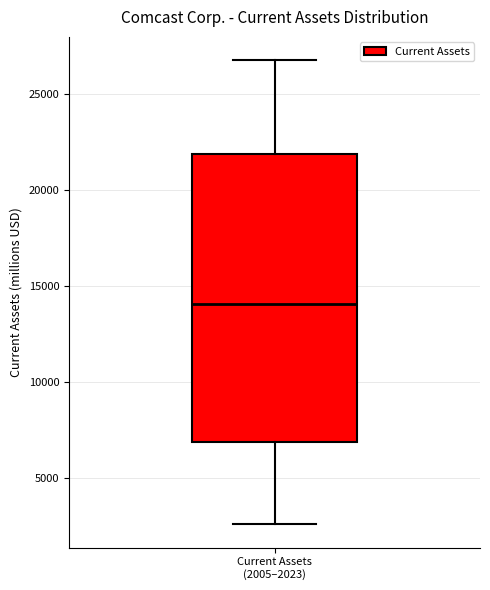

Where is the upper edge of the box for Current Assets (2005–2023) on the y-axis? The values are not printed on the chart, so give them approximately, as read against the axis.

22000